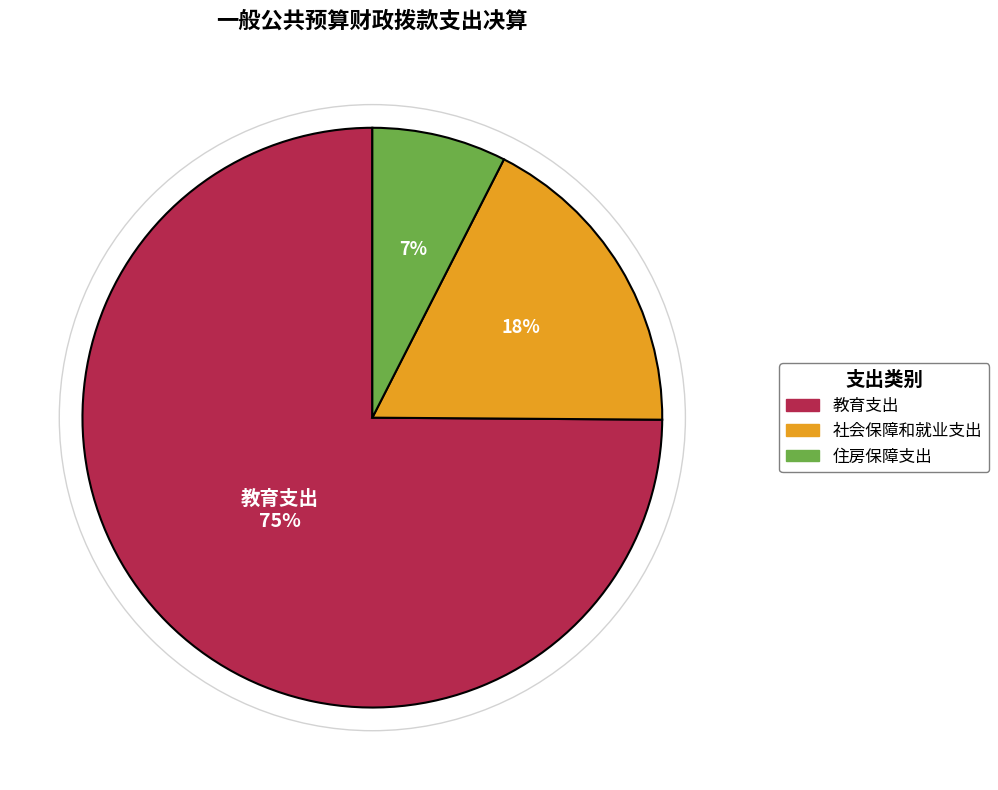

To the nearest percent, what portion does 教育支出 represent?

75%